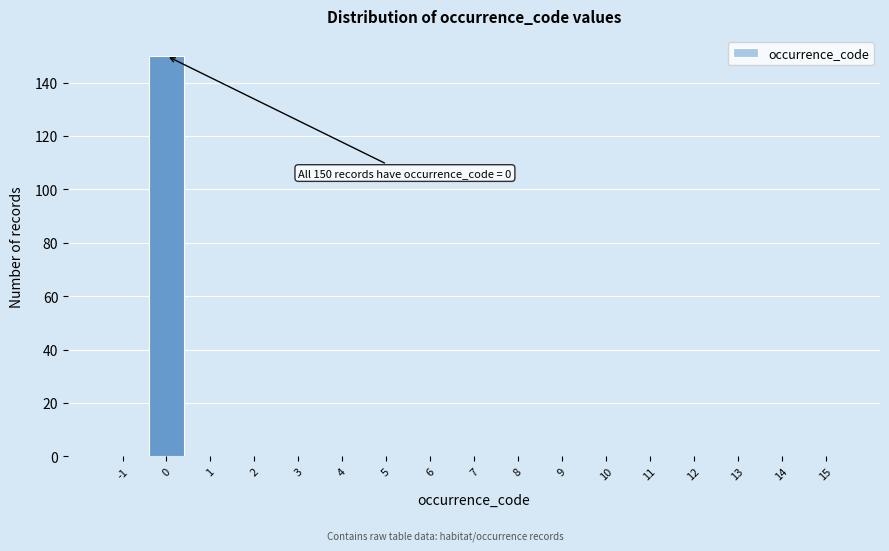

Reading left to right, extract all data points from this chart.

-1=0	0=150	1=0	2=0	3=0	4=0	5=0	6=0	7=0	8=0	9=0	10=0	11=0	12=0	13=0	14=0	15=0